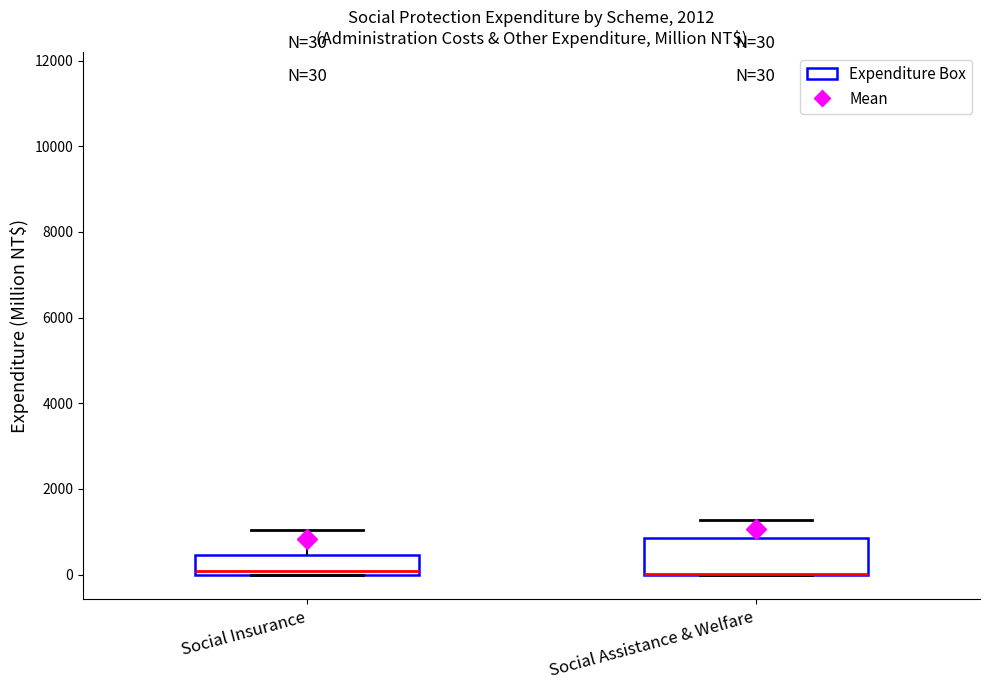

Comparing the boxes themselves (not the whiskers), which one is the tallest?

Social Assistance & Welfare